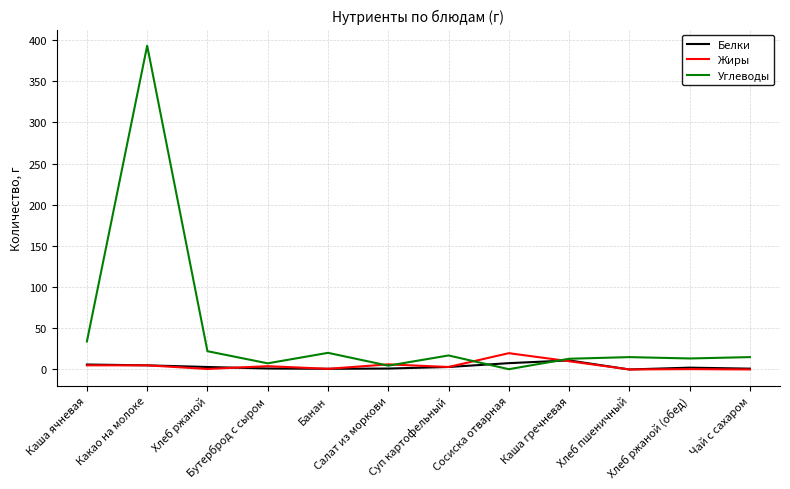

What is the sum of all Углеводы values?

555.1